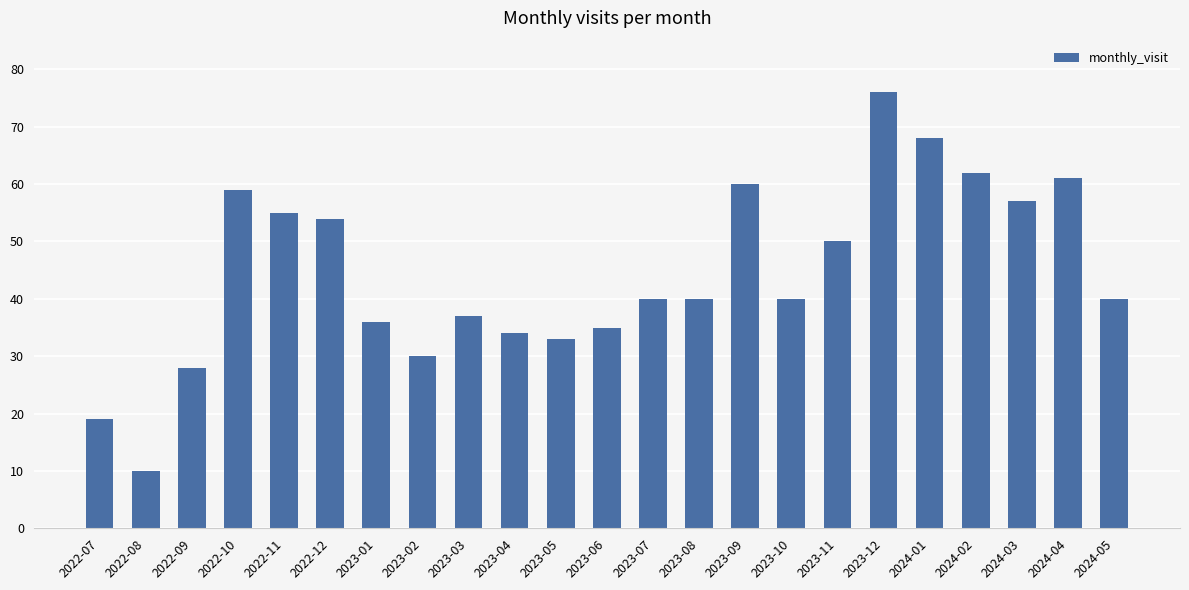

True or false: the data shows 33 at 2023-05.

True